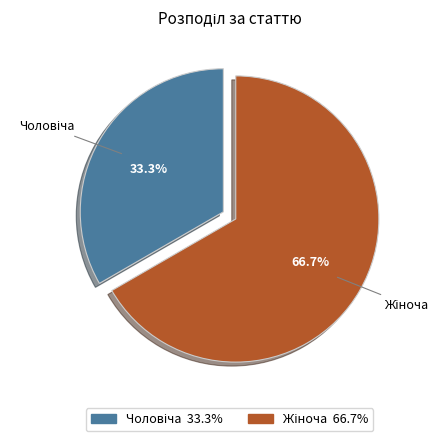

Count the number of slices in the pie.

2